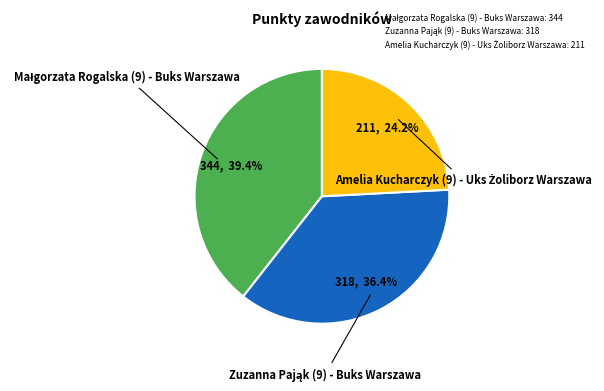

Is there any slice that represents more than half of the pie?

No